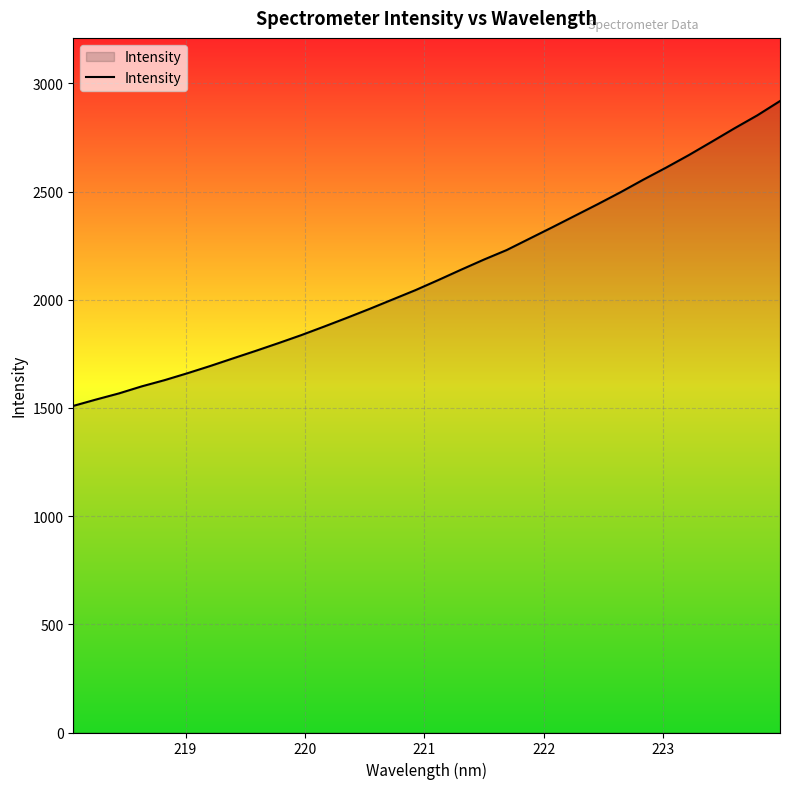

Does the chart display data point markers on the line(s)?

No